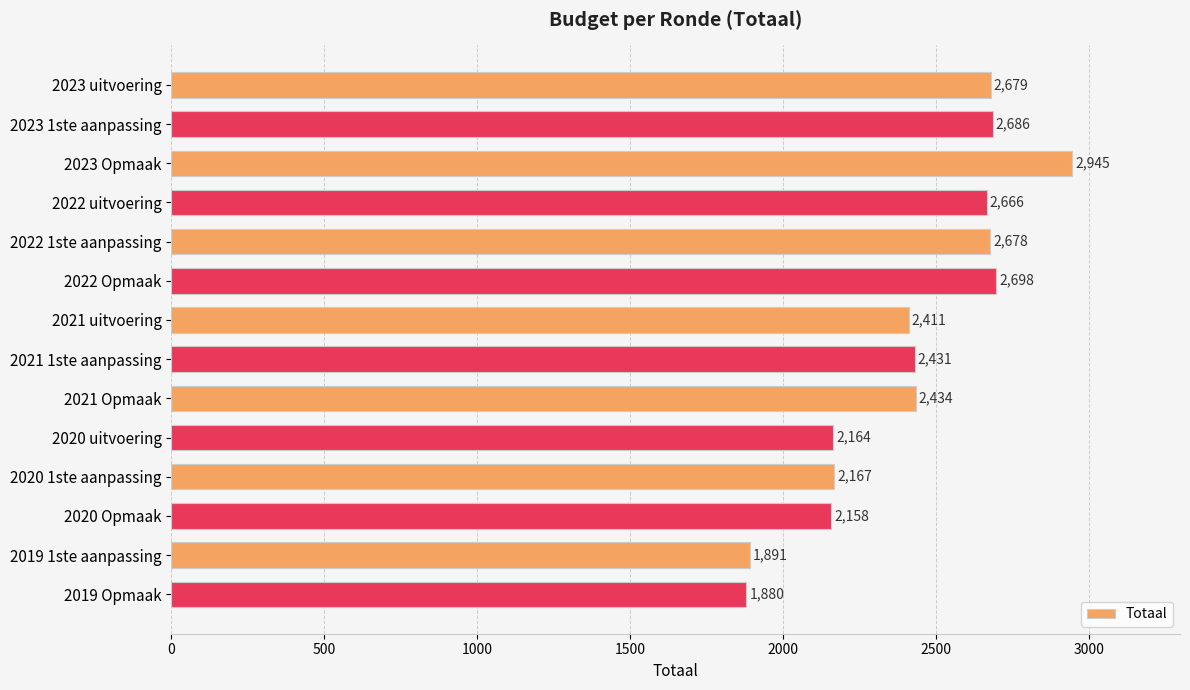

List the labels in order of value, largest first.

2023 Opmaak, 2022 Opmaak, 2023 1ste aanpassing, 2023 uitvoering, 2022 1ste aanpassing, 2022 uitvoering, 2021 Opmaak, 2021 1ste aanpassing, 2021 uitvoering, 2020 1ste aanpassing, 2020 uitvoering, 2020 Opmaak, 2019 1ste aanpassing, 2019 Opmaak